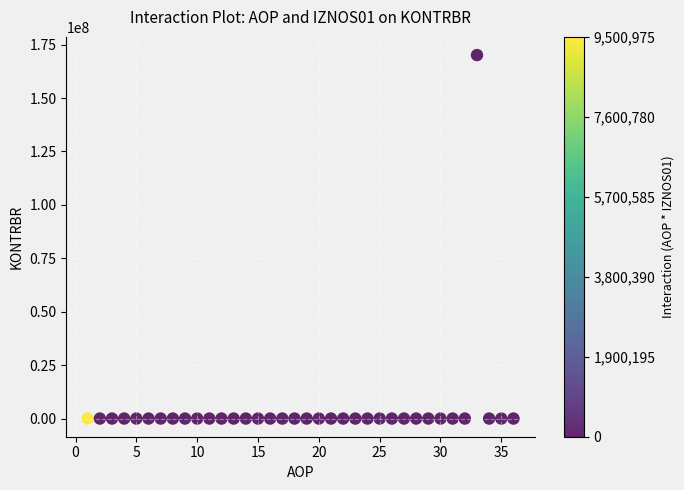

What is the range of Y values (max minus min)?

170132711.5